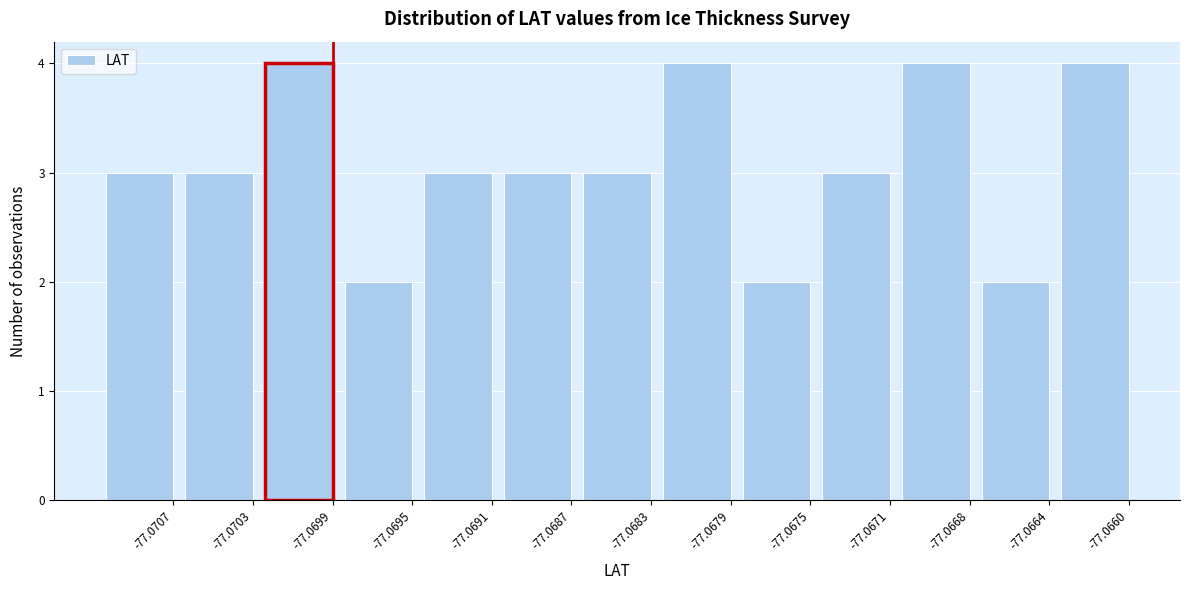

Reading left to right, list all the values displayed in this chart.

-77.0707=3	-77.0703=3	-77.0699=4	-77.0695=2	-77.0691=3	-77.0687=3	-77.0683=3	-77.0679=4	-77.0675=2	-77.0671=3	-77.0668=4	-77.0664=2	-77.0660=4